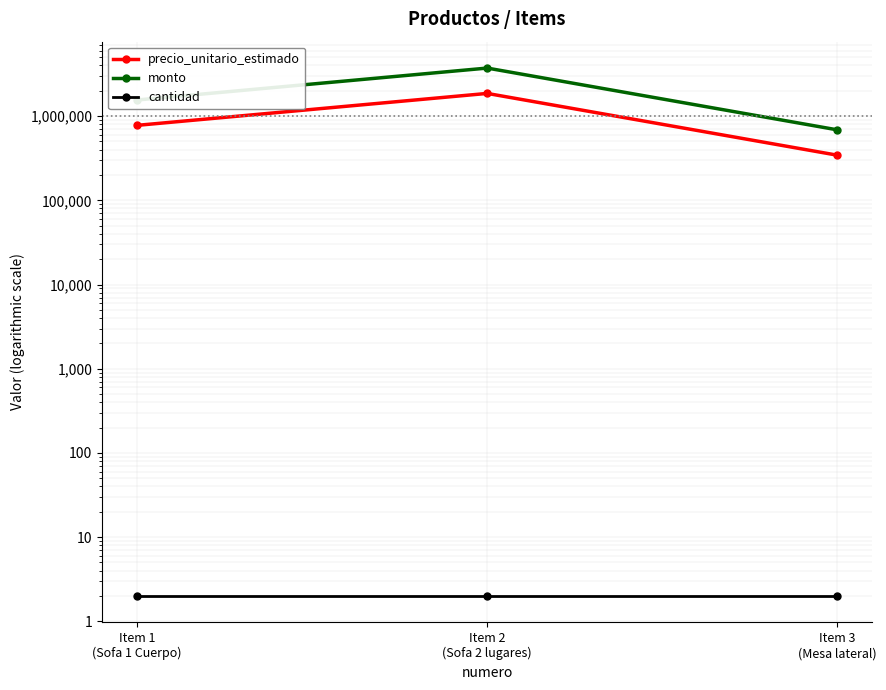

Which series changed the most between Item 1
(Sofa 1 Cuerpo) and Item 3
(Mesa lateral)?

monto